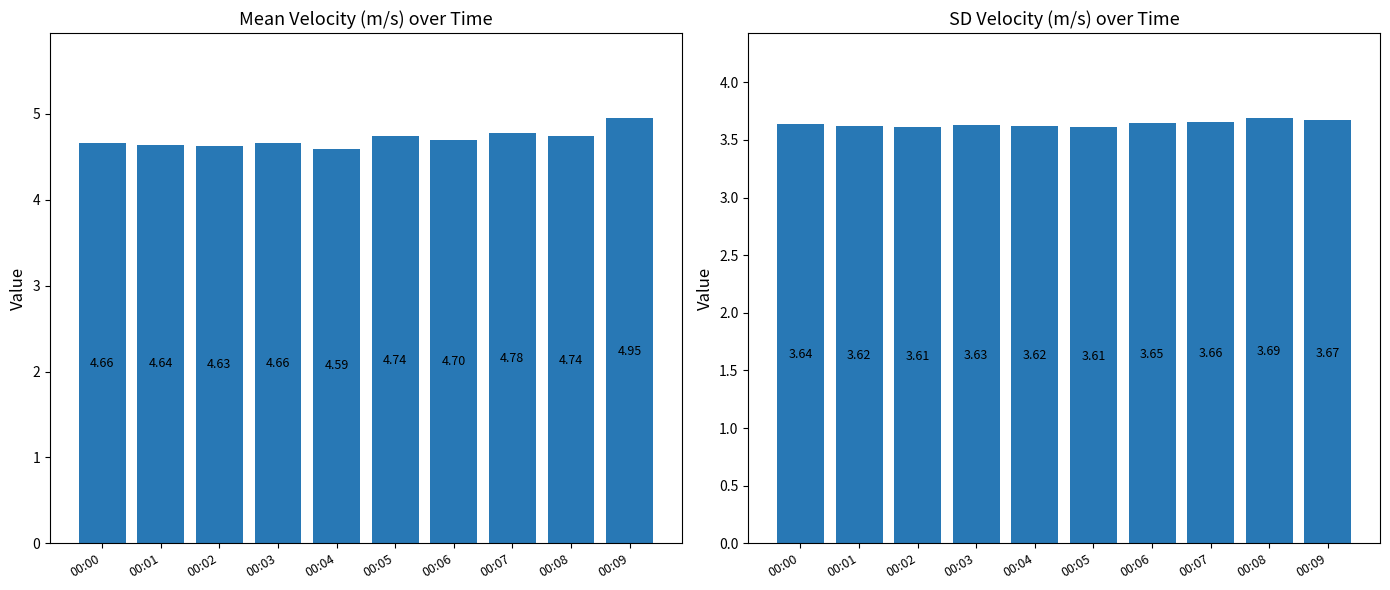

At 00:08, list the series in order from largest to smallest.

Mean_vel(m/s), SD_vel(m/s)